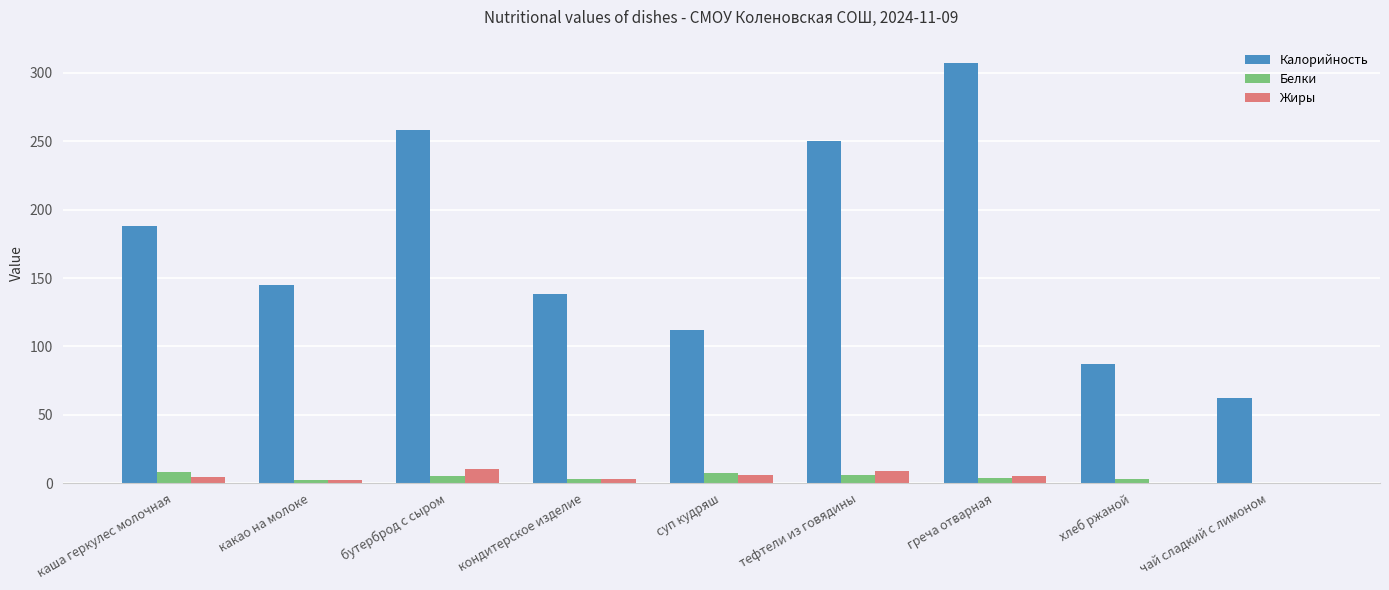

Are the bars grouped side by side (vs. stacked)?

Yes